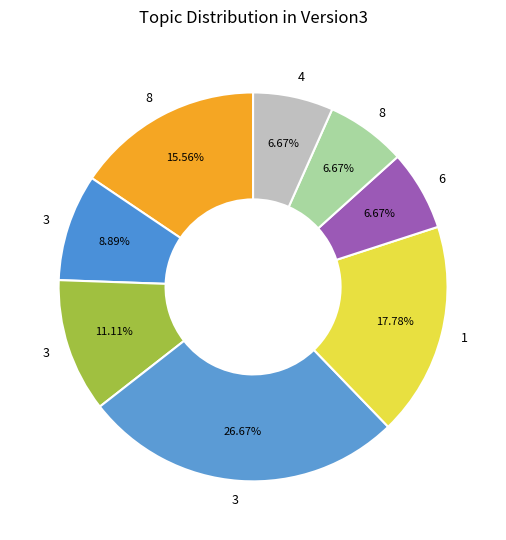

How many segments does this pie chart have?

8